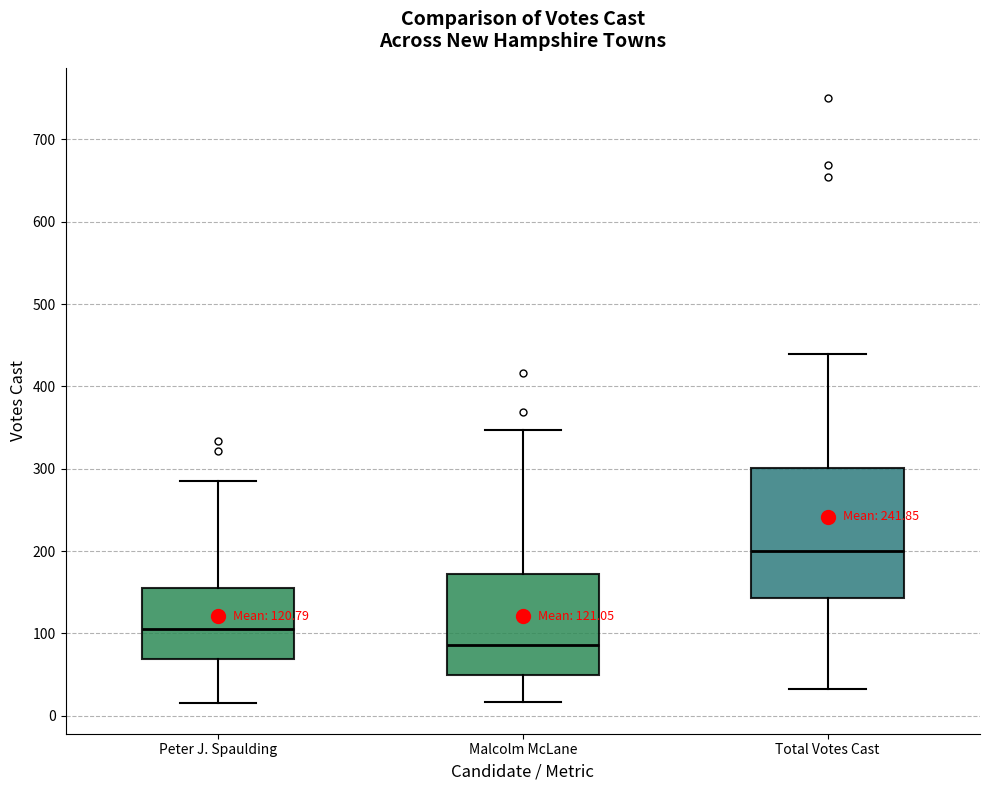

Which box has the lowest median line?

Malcolm McLane